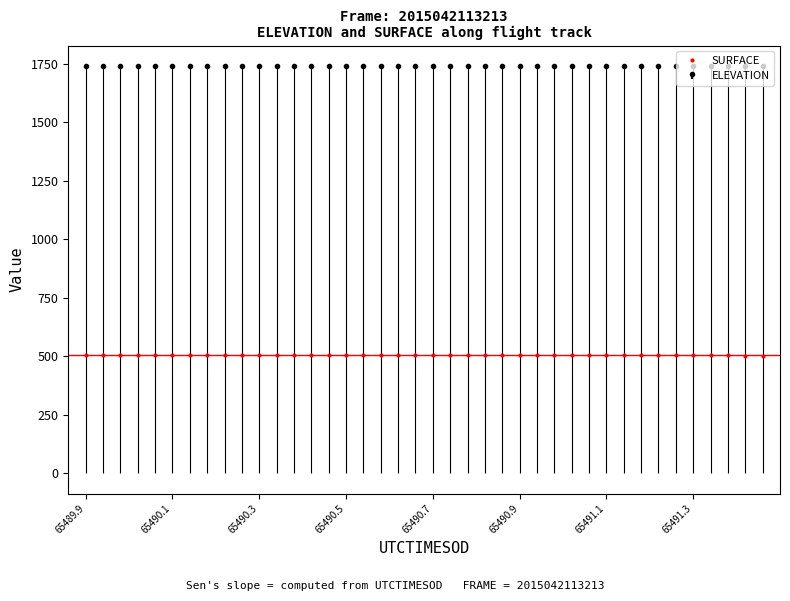

Reading left to right, extract all data points from this chart.

506.2	505.9	505.9	505.9	505.7	505.6	505.5	505.7	505.8	505.8	505.6	505.6	505.4	505.4	505.1	504.9	504.8	504.8	504.8	504.8	504.8	504.7	504.5	504.3	504.2	504.0	503.9	503.9	503.9	503.8	503.8	503.8	503.8	503.8	503.7	503.7	503.4	503.2	503.1	502.9